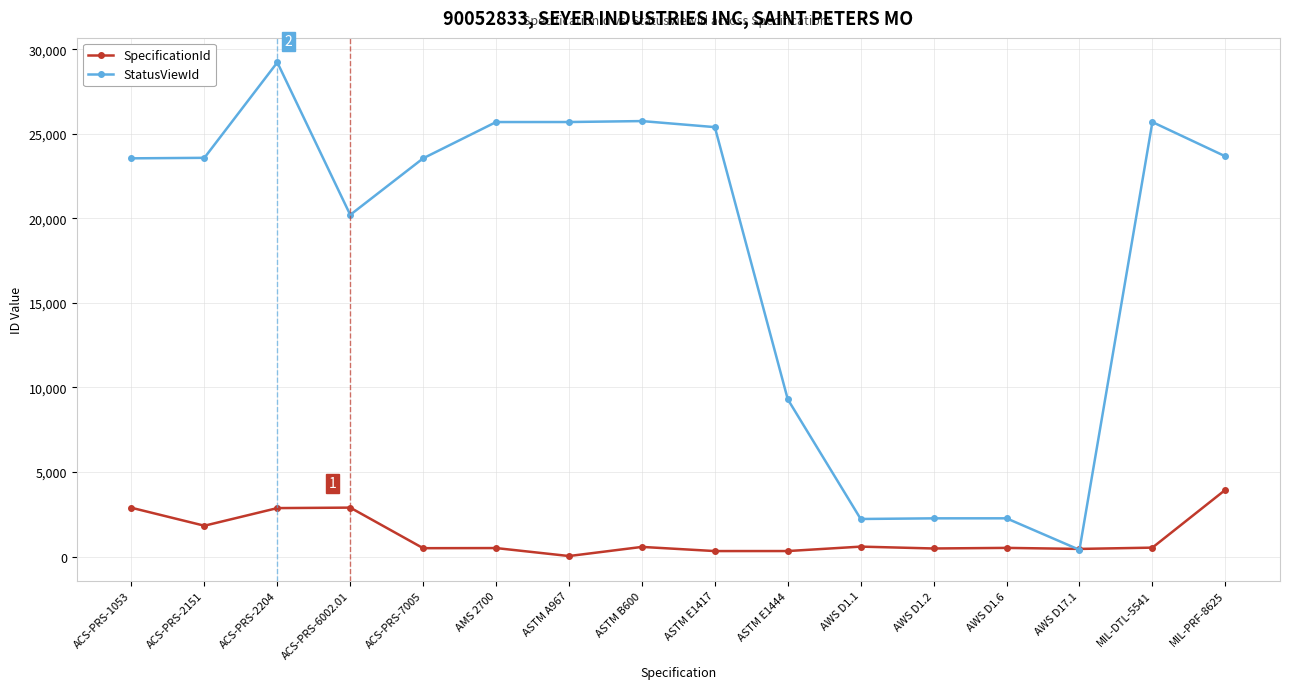

Which series changed the most between ACS-PRS-1053 and ASTM E1444?

StatusViewId